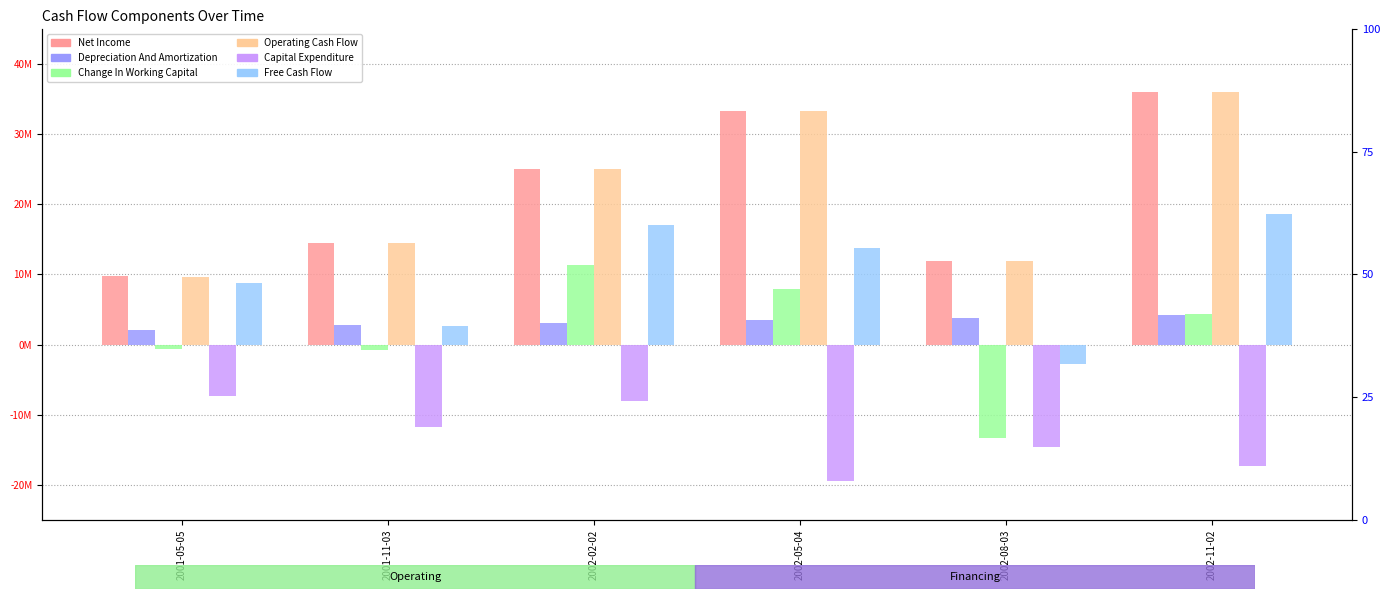

What is the maximum value shown in the chart?

36001954